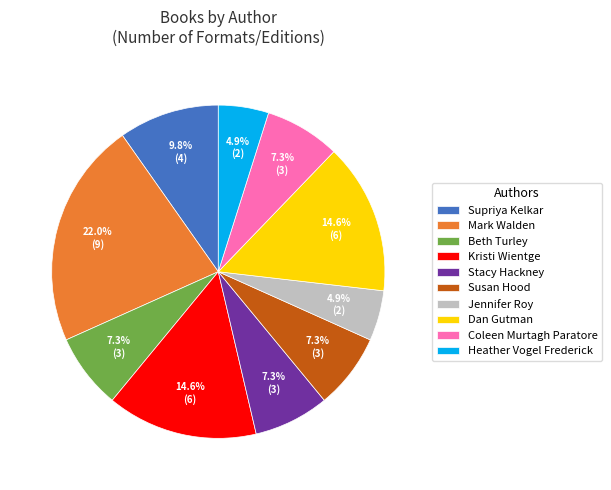

What percentage is the Susan Hood slice, to the nearest percent?

7%